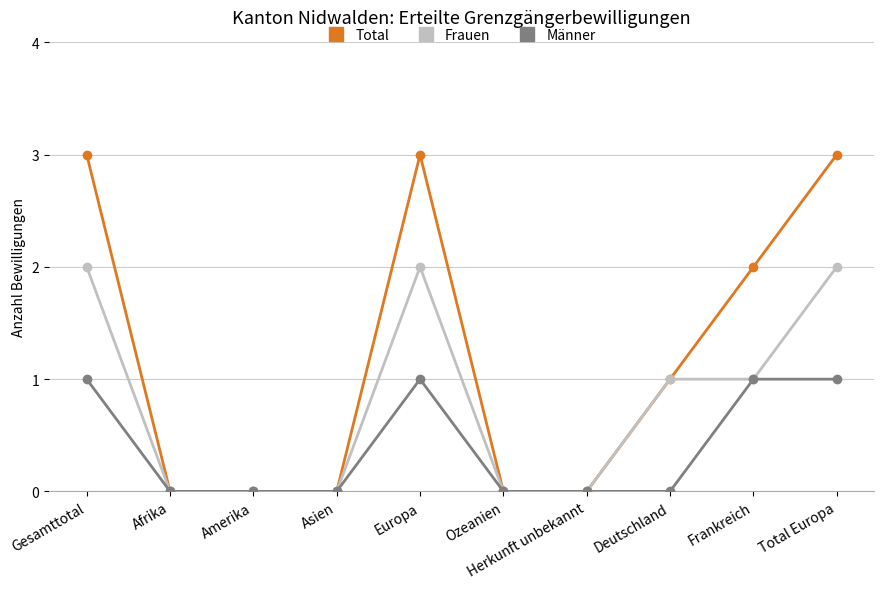

True or false: Total has more than 0 interior local peaks.

True